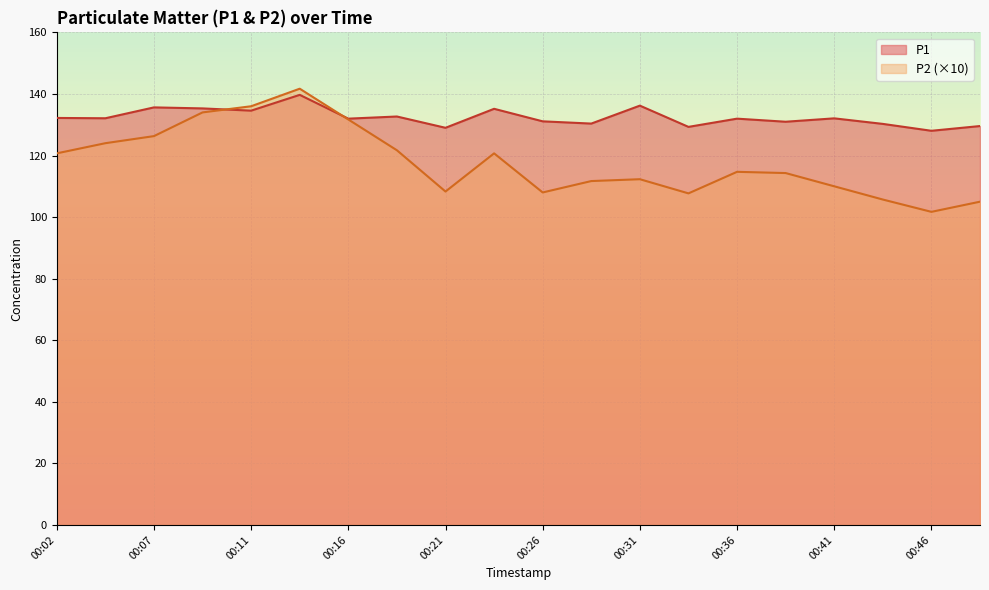

True or false: P2 and P1 intersect in this chart.

True